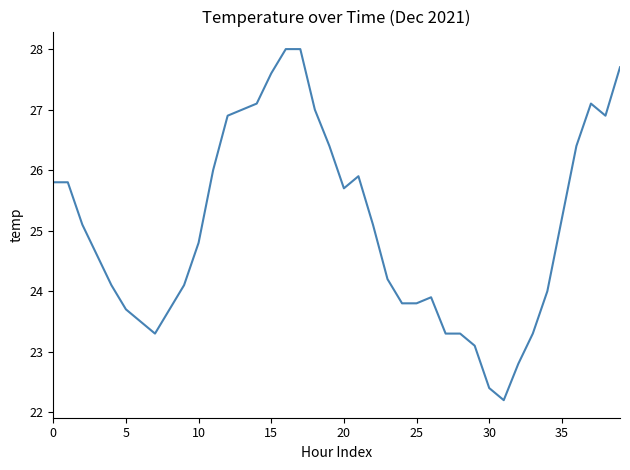

What is the smallest value displayed?

22.2